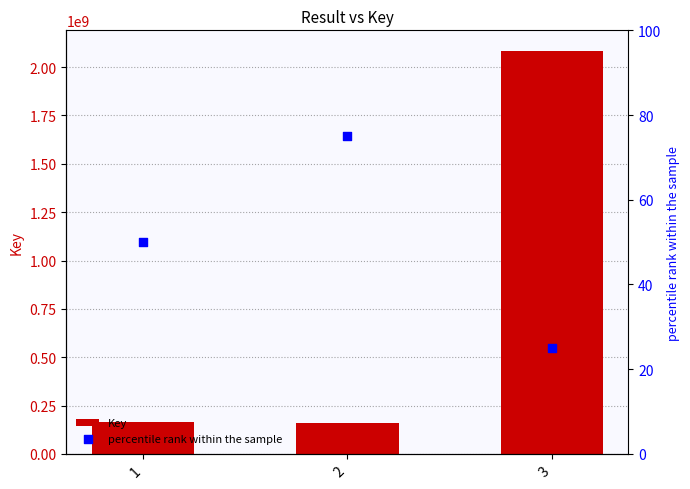

At which category is the sum across all series the highest?

3